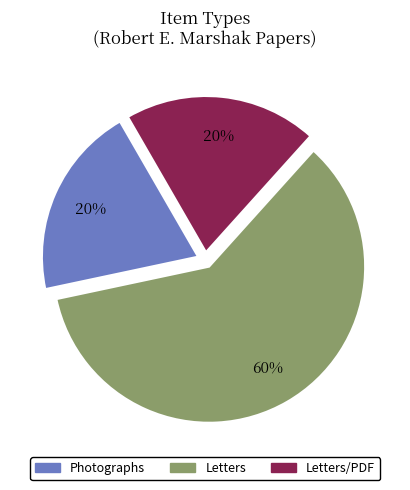

How many segments does this pie chart have?

3